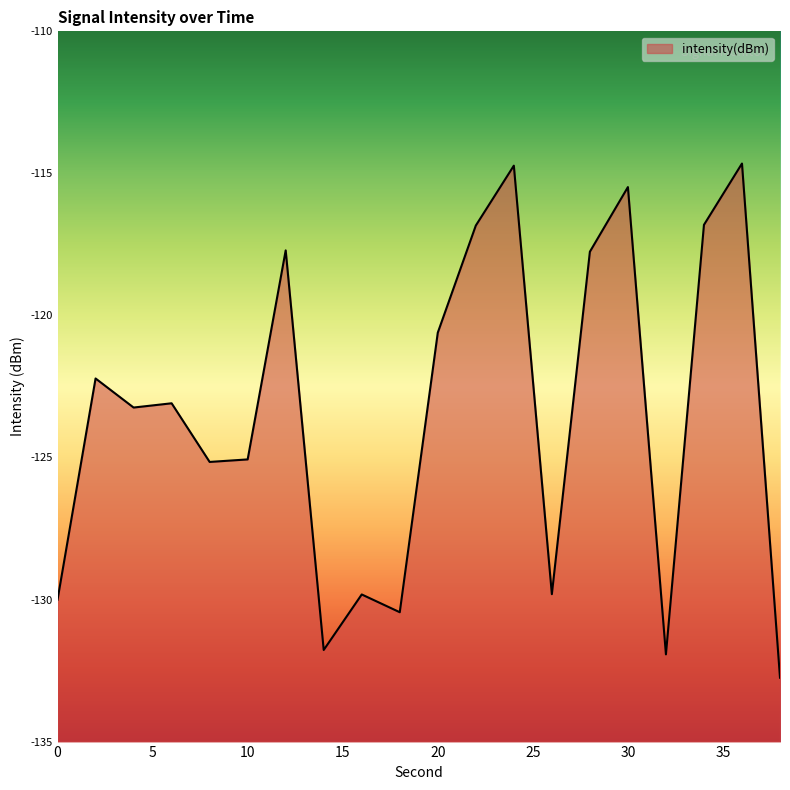

What is the difference between the second highest and minimum values?

18.0